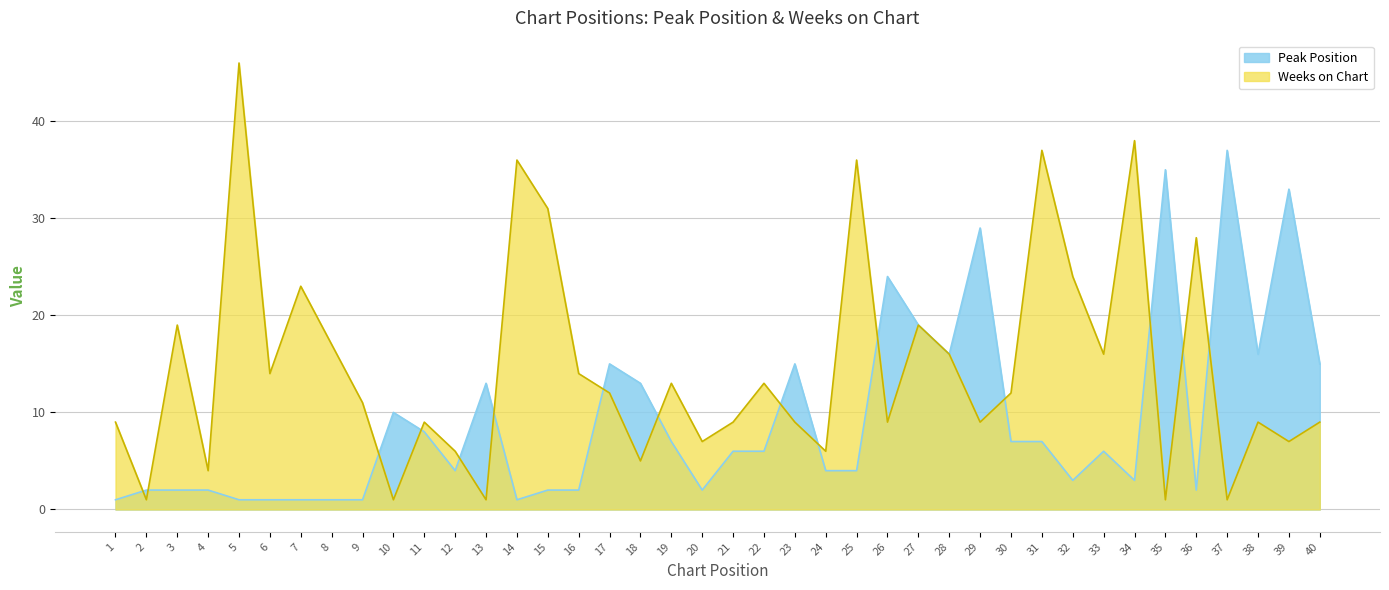

True or false: Weeks on Chart has a value of 37 at 31.

True